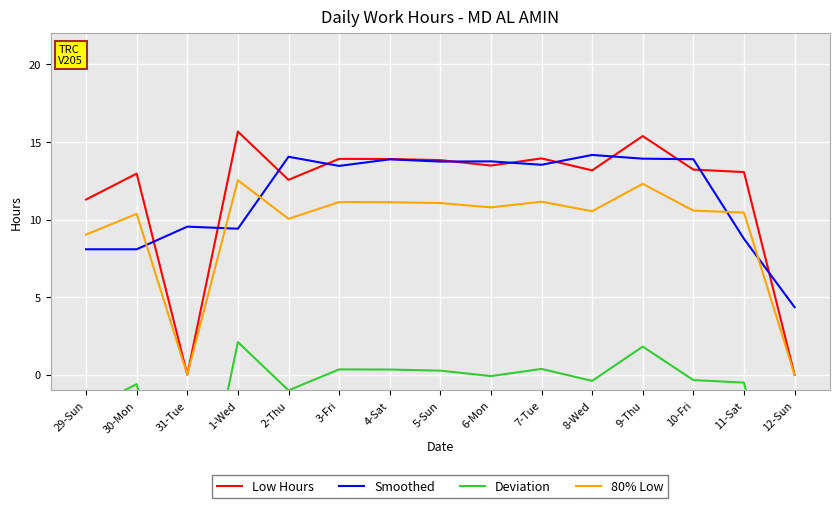

Reading right to left, list all the values displayed in this chart.

Low Hours: 0.0	13.1	13.2	15.4	13.2	13.9	13.5	13.8	13.9	13.9	12.6	15.7	0.0	13.0	11.3
Smoothed: 4.4	8.8	13.9	13.9	14.2	13.5	13.7	13.7	13.9	13.5	14.0	9.4	9.5	8.1	8.1
Deviation: -13.6	-0.5	-0.3	1.8	-0.4	0.4	-0.1	0.3	0.3	0.3	-1.0	2.1	-13.6	-0.6	-2.3
80% Low: 0.0	10.4	10.6	12.3	10.5	11.2	10.8	11.1	11.1	11.1	10.0	12.5	0.0	10.4	9.0